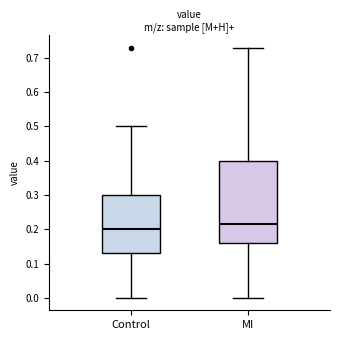

Reading left to right, transcribe this box plot: for each box, give where its median line is, the range the box spans, and where its two whiskers end, as read against the y-axis. The values are not printed on the chart, so give them approximately, as read against the axis.

Control: median 0.20, box 0.13 to 0.30, whiskers 0.00 to 0.50
MI: median 0.22, box 0.16 to 0.40, whiskers 0.00 to 0.73